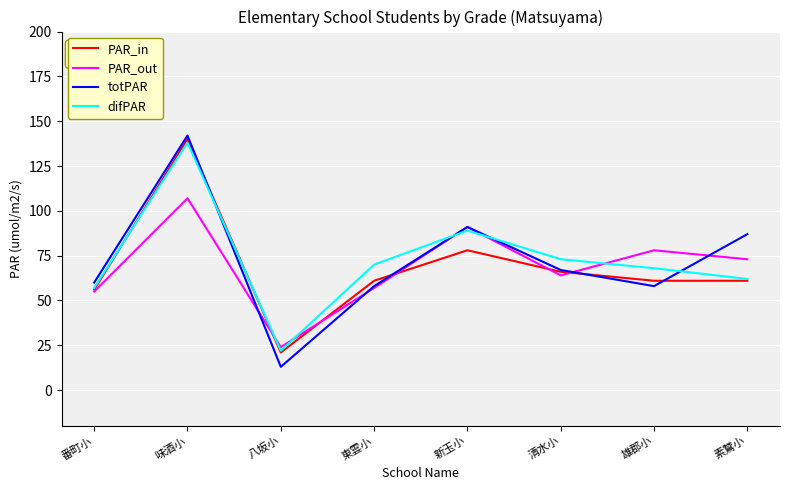

Is it true that difPAR equals 17 at 素鵞小?

False